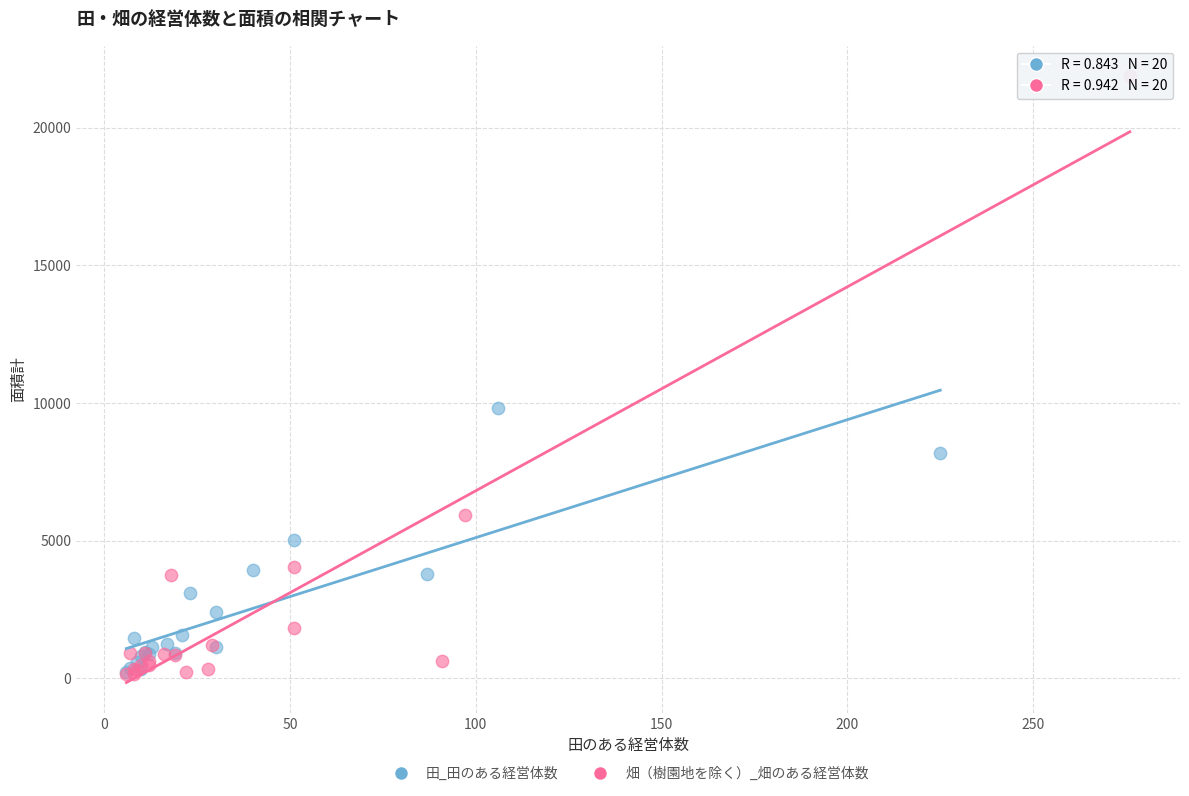

Which series has the largest Y range (max minus min)?

畑（樹園地を除く）_畑のある経営体数